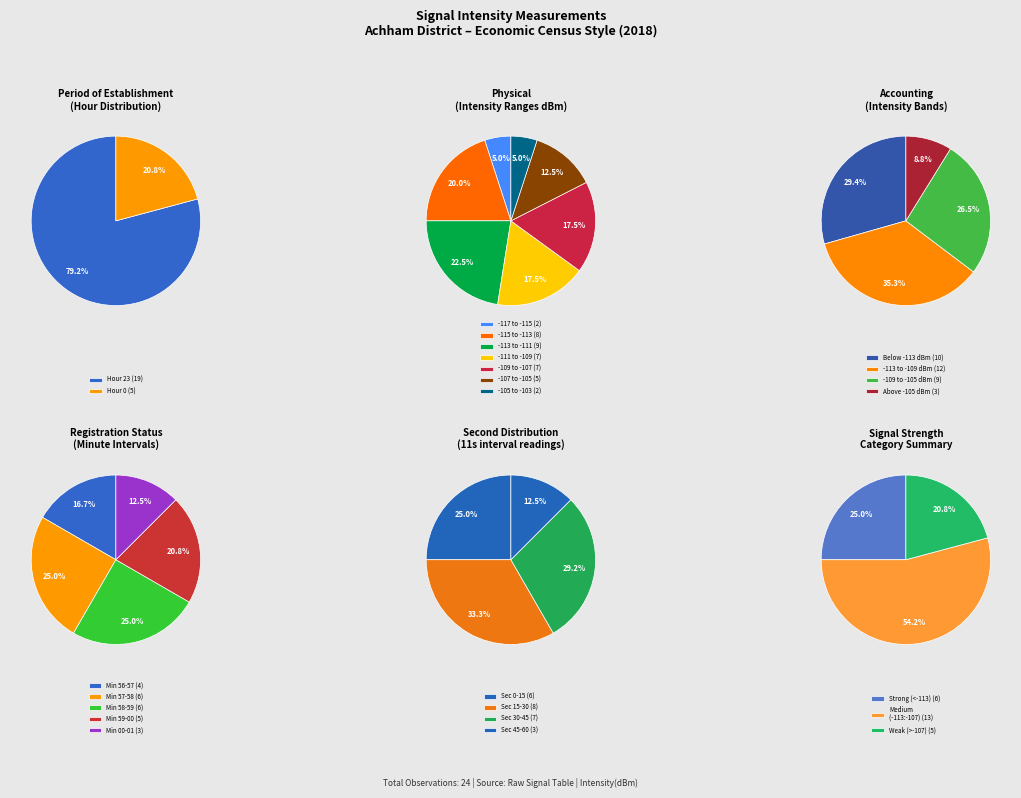

Which category has the smallest portion of the pie?

Hour 0